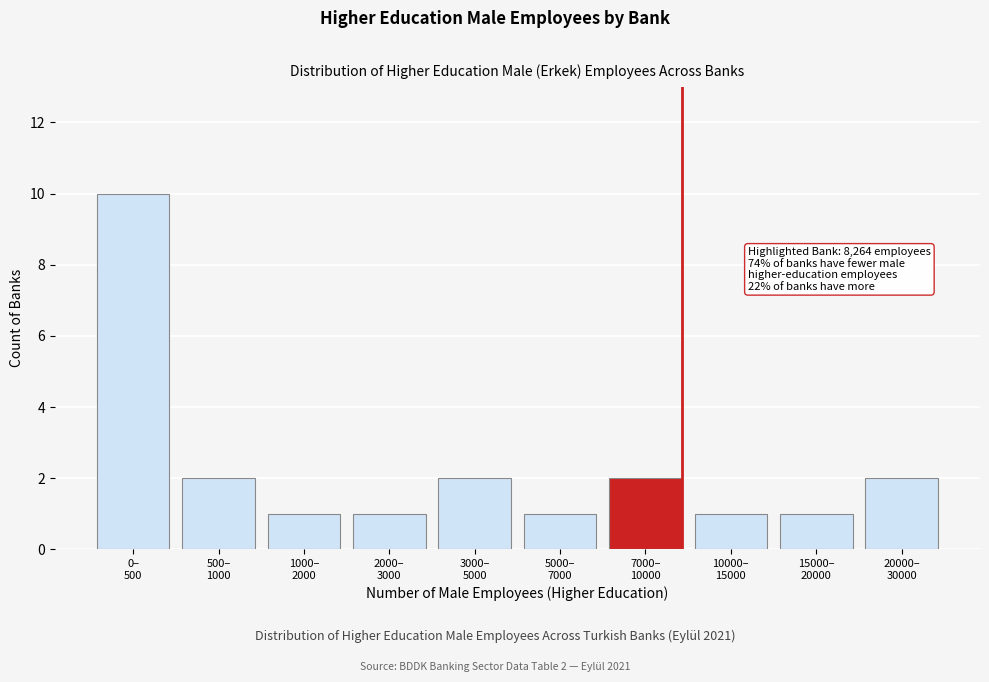

Reading right to left, transcribe all the data shown in this chart.

2	1	1	2	1	2	1	1	2	10